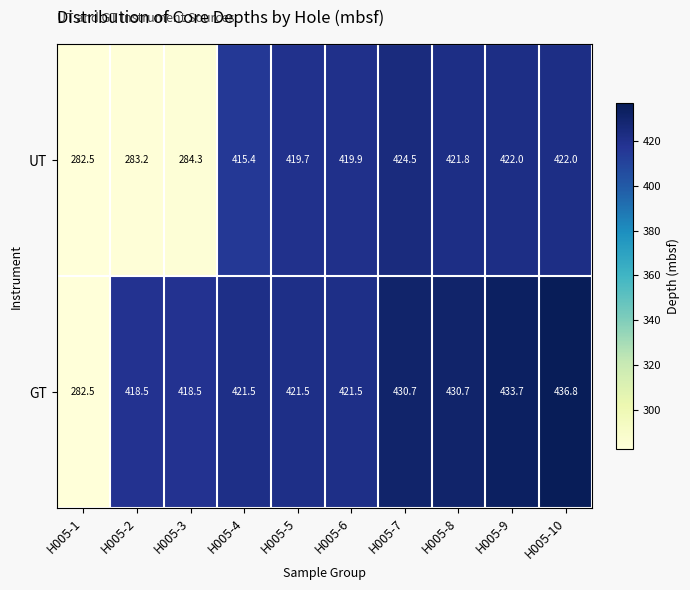

Which series has the widest spread of values?

GT